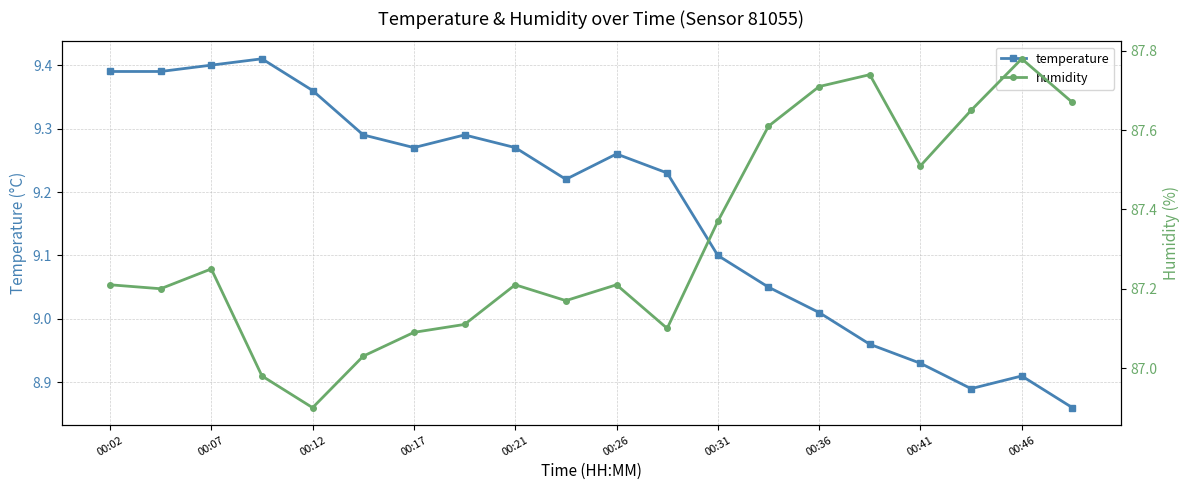

Is it true that humidity equals 87.7 at 15?

True